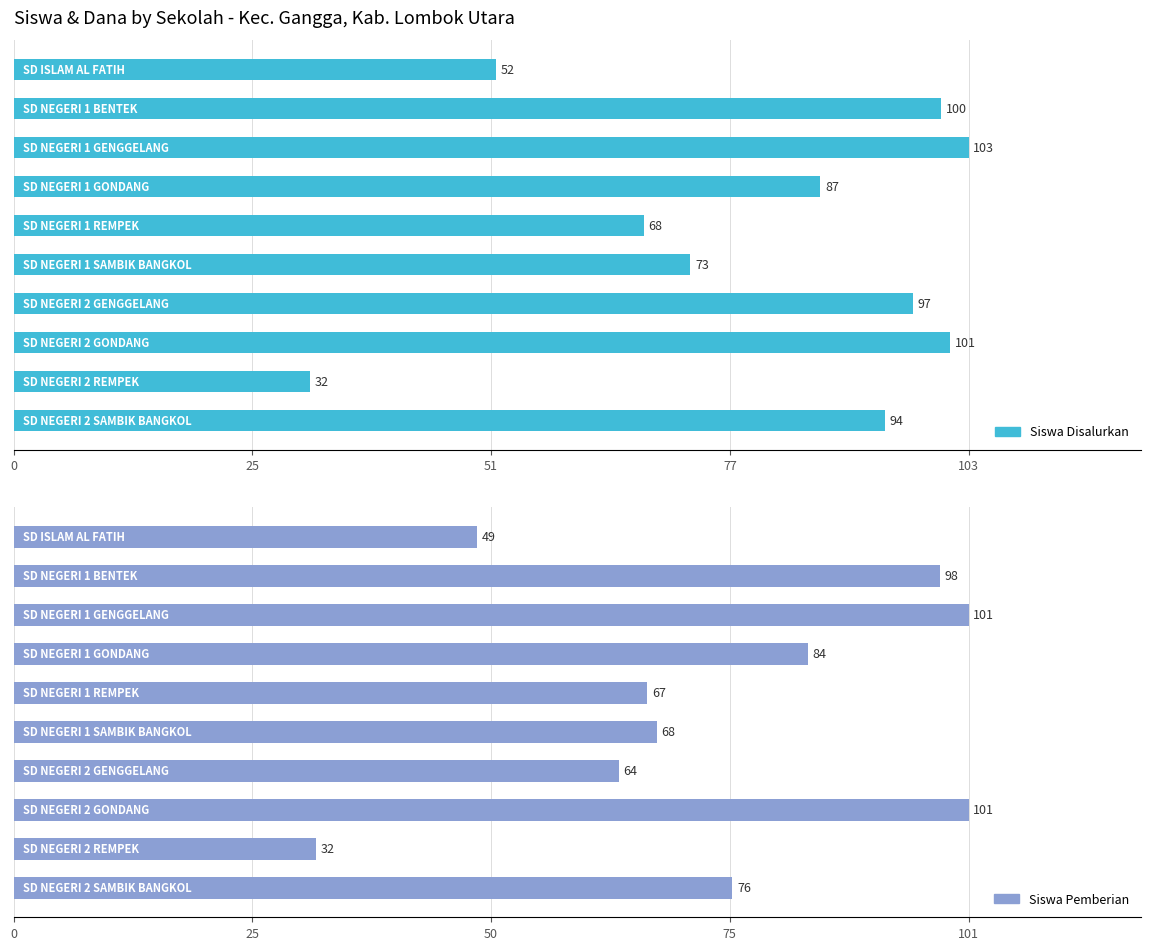

Which series changed the most between 25 and 5?

Siswa Pemberian